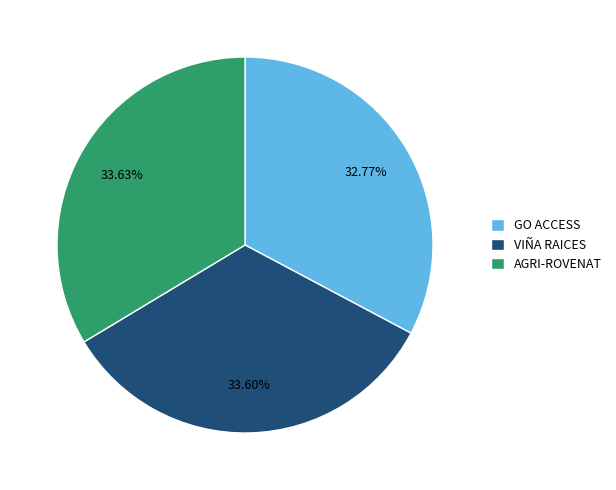

What is the smallest slice in the pie chart?

GO ACCESS